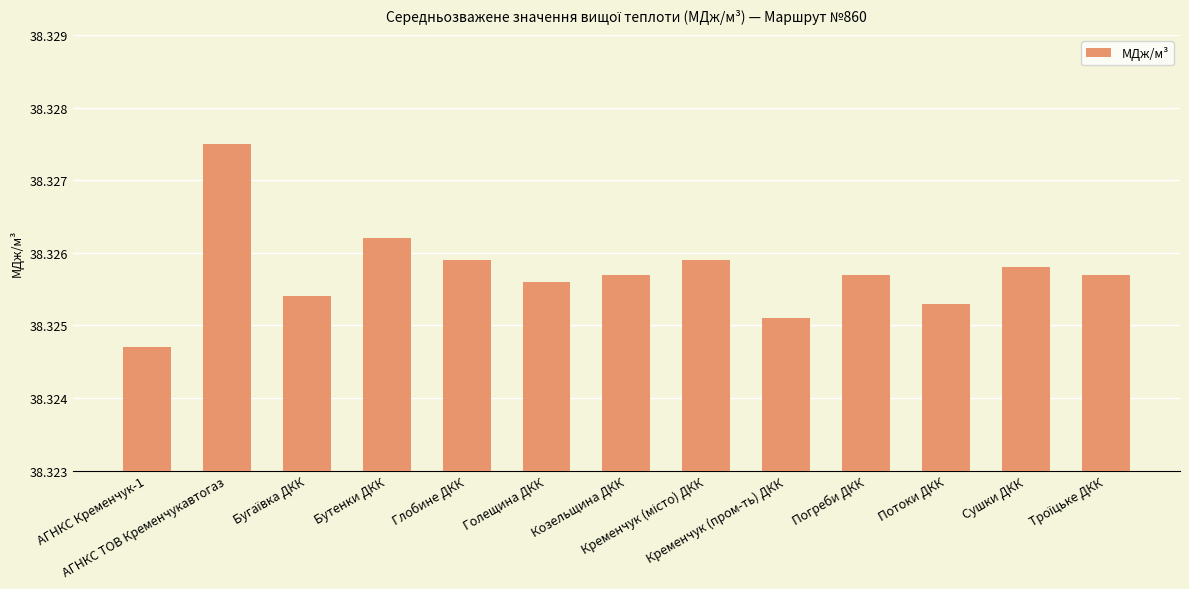

Count the number of data series in this chart.

1